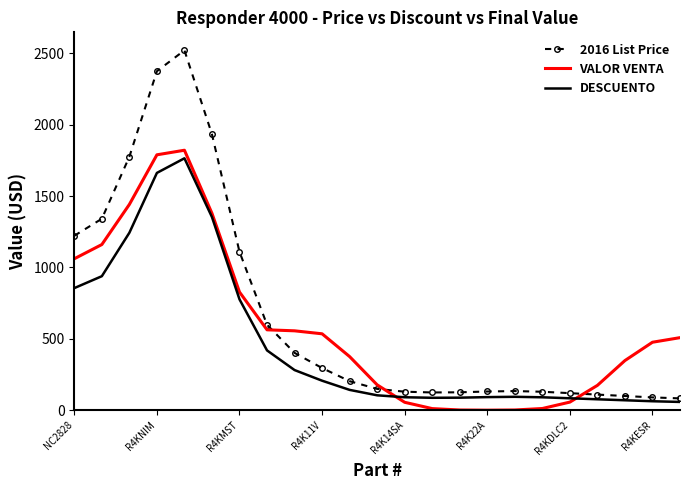

Which series has the largest total across all categories?

2016 List Price